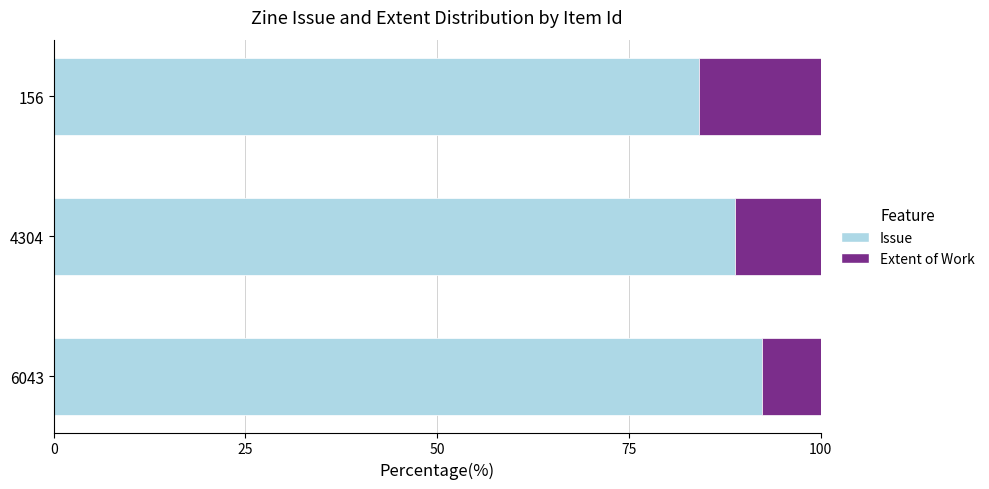

What is the difference between the maximum and minimum values in the Issue series?

8.1